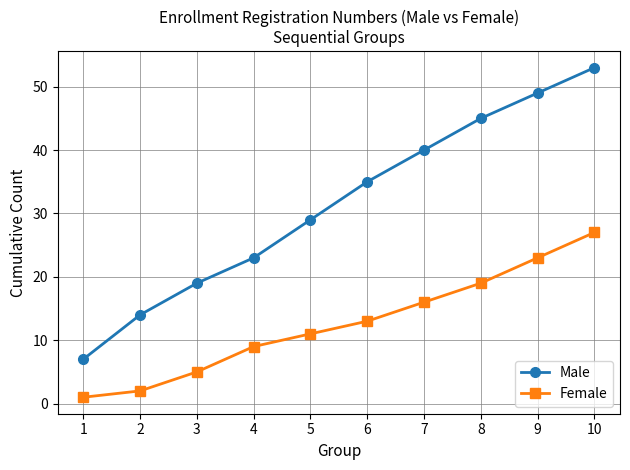

The Male series shows 29 at 5. True or false?

True